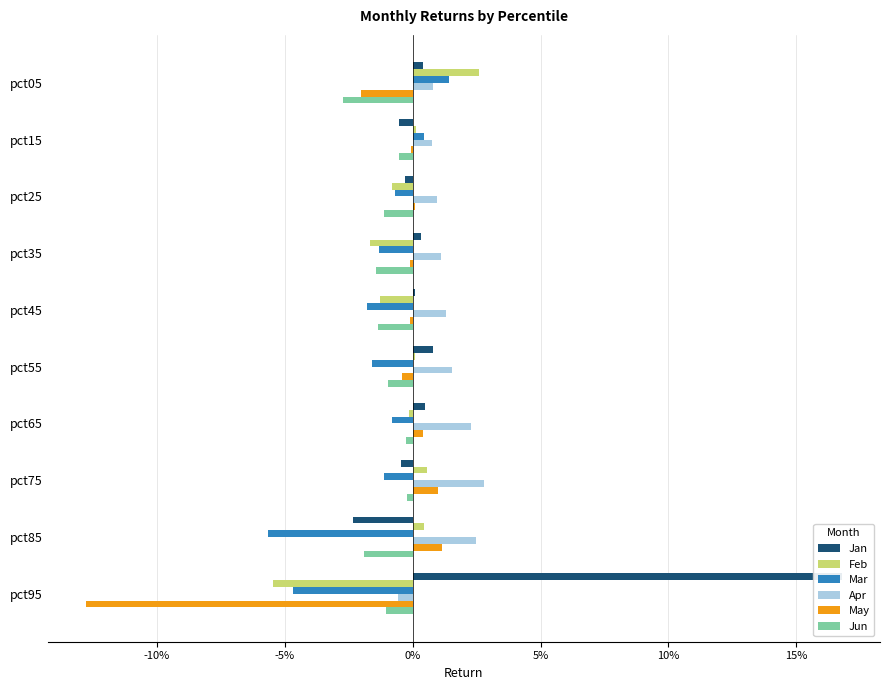

Which series has the widest spread of values?

Jan